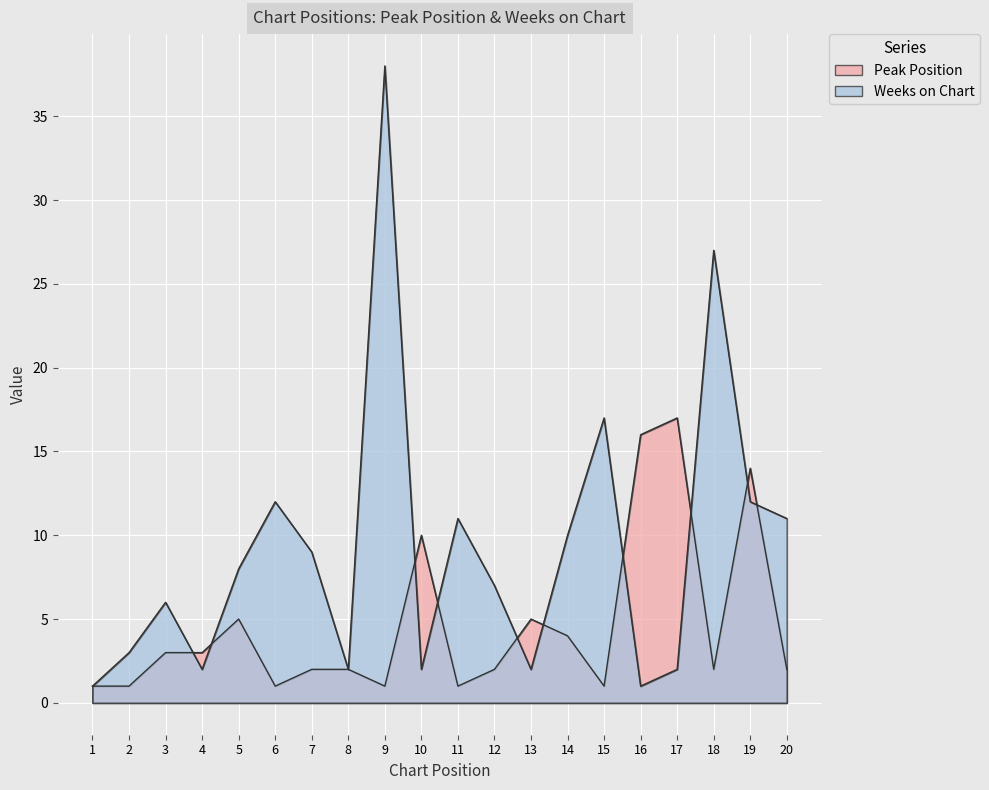

True or false: Peak Position has more than 2 interior local peaks.

True